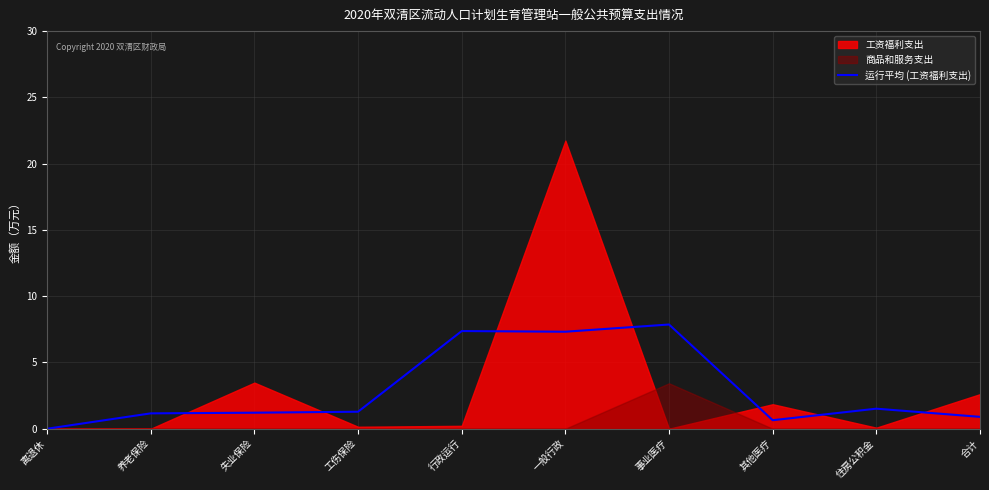

Which category has the lowest value across all series?

离退休